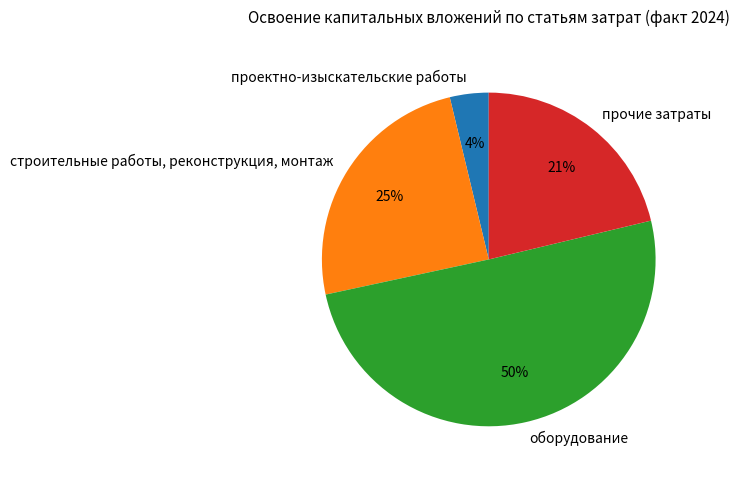

How many slices are in this pie chart?

4